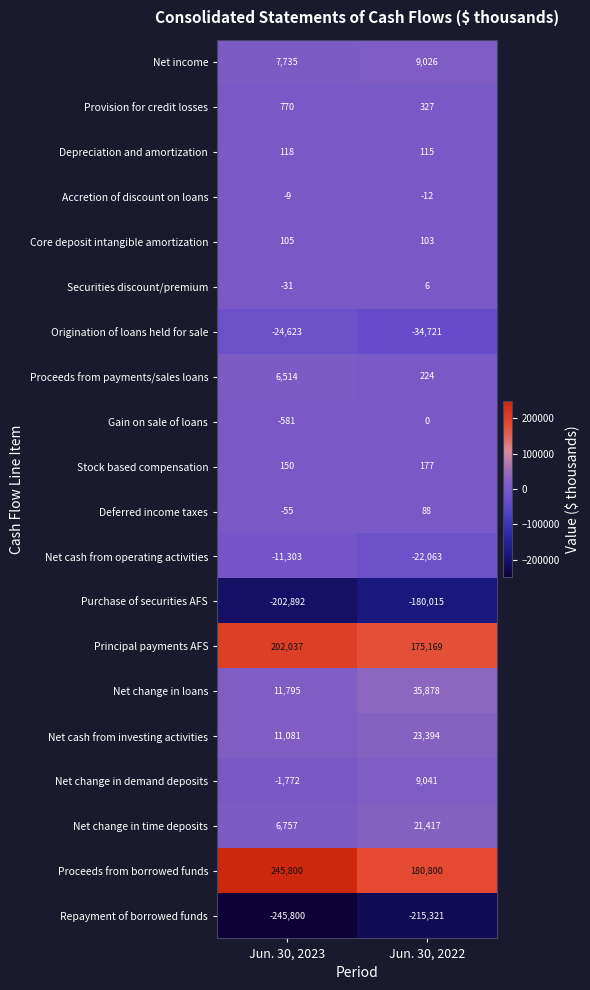

Which series has the widest spread of values?

Proceeds from borrowed funds